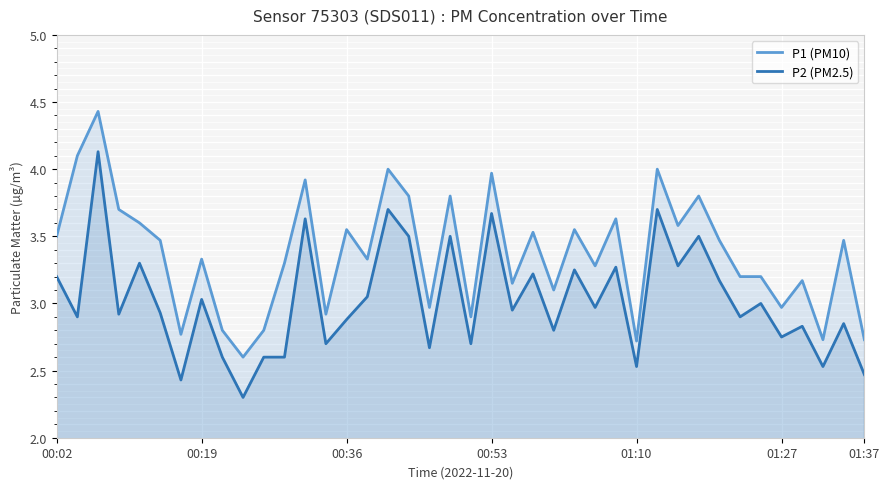

Which series has the largest total across all categories?

P1 (PM10)